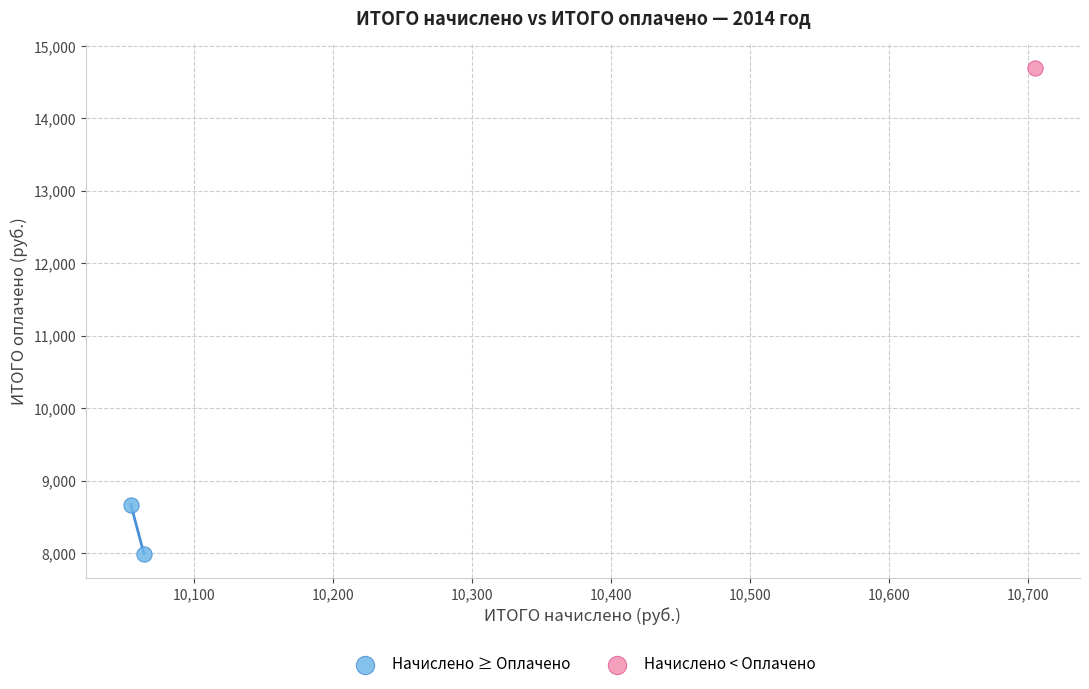

What are all the series names shown in the legend?

Начислено ≥ Оплачено, Начислено < Оплачено